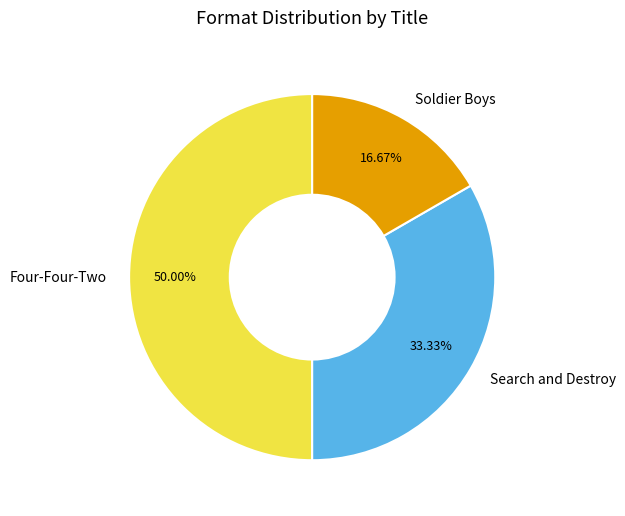

To the nearest percent, what portion does Search and Destroy represent?

33%